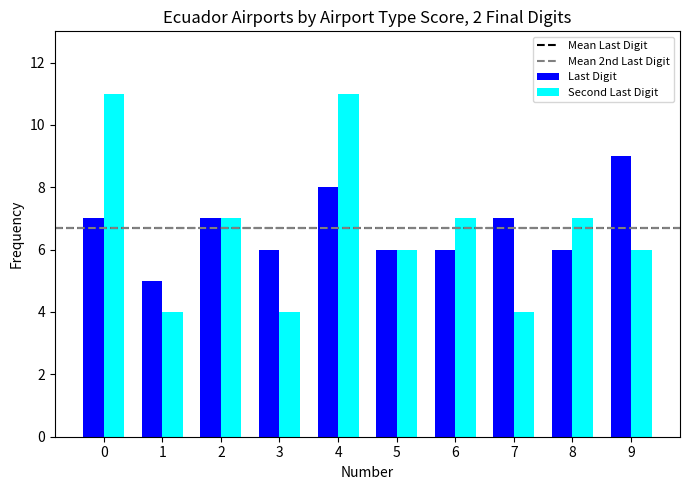

Which series has the largest range (max minus min)?

Second Last Digit